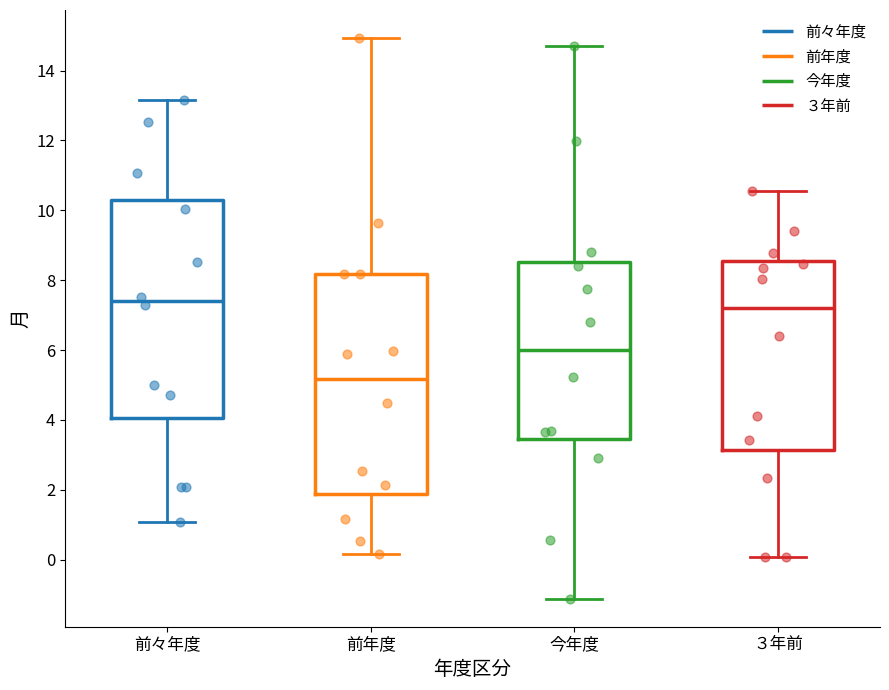

Reading left to right, read every box against the y-axis: the position of its median line, the range the box covers, and the ends of its whiskers. The values are not printed on the chart, so give them approximately, as read against the axis.

前々年度: median 7.4, box 4.0 to 10.2, whiskers 1.0 to 13.2
前年度: median 5.2, box 1.8 to 8.2, whiskers 0.2 to 15.0
今年度: median 6.0, box 3.4 to 8.6, whiskers -1.2 to 14.8
３年前: median 7.2, box 3.2 to 8.6, whiskers 0.0 to 10.6